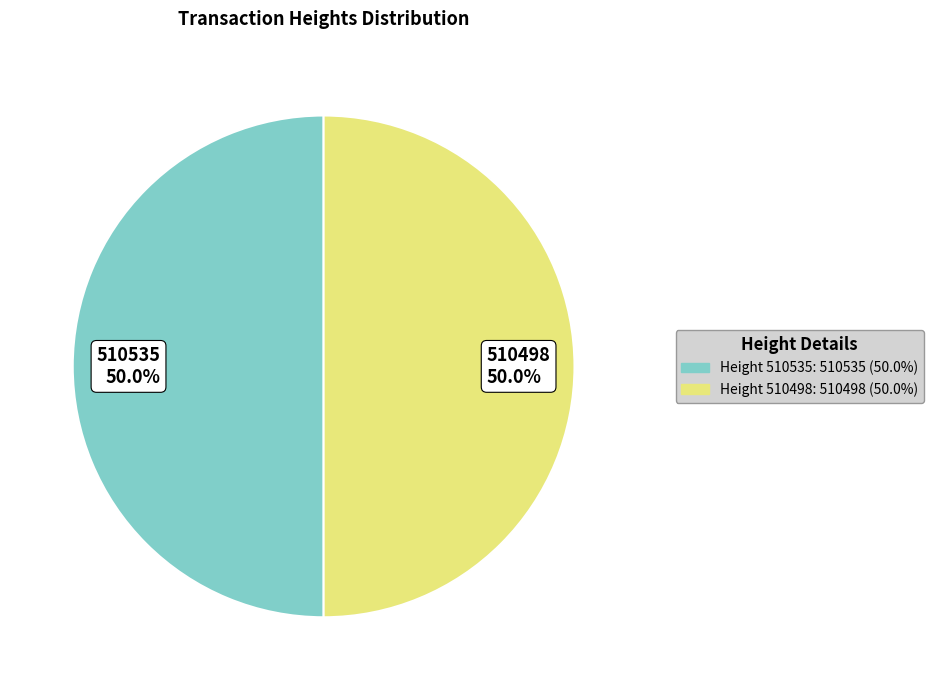

How many slices are in this pie chart?

2